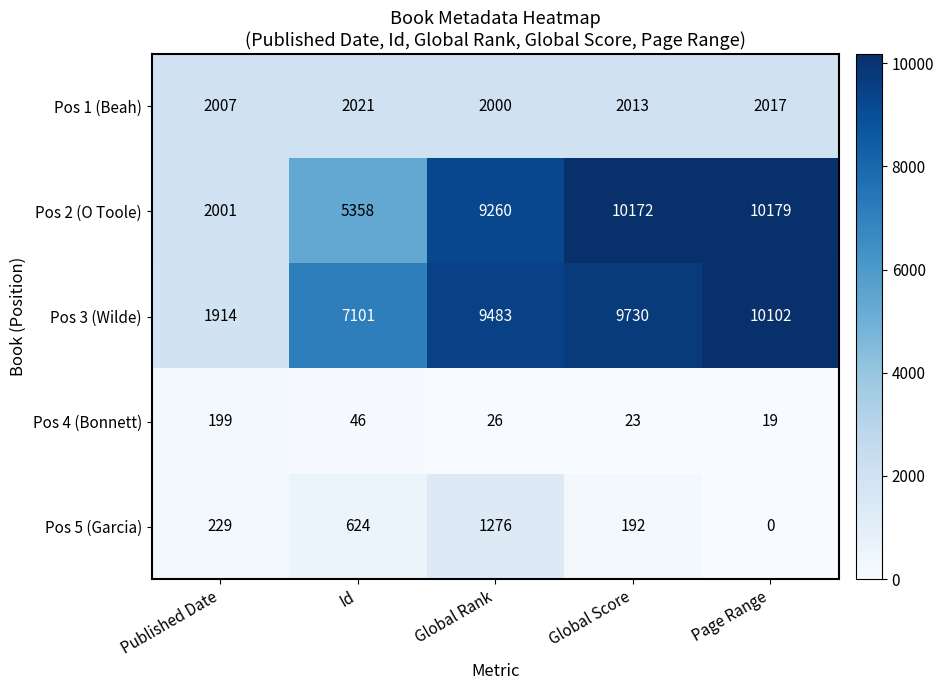

Rank the categories by Pos 1 (Beah) value from lowest to highest.

Global Rank, Published Date, Global Score, Page Range, Id